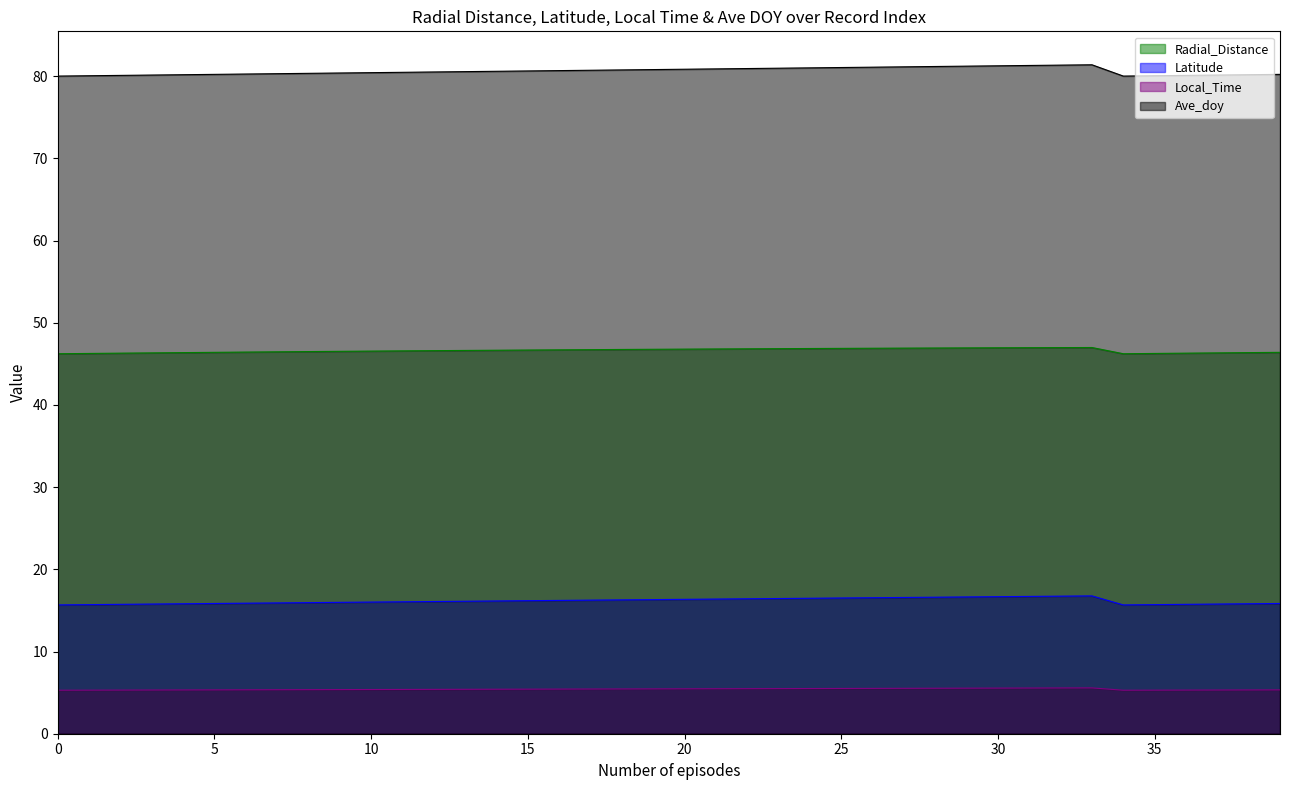

Rank the series at 18 from highest to lowest value.

Ave_doy, Radial_Distance, Latitude, Local_Time